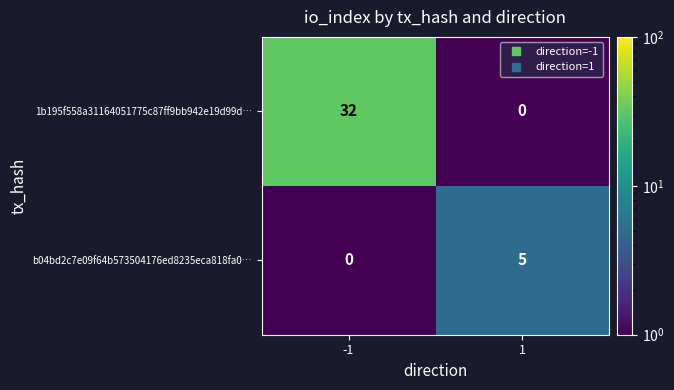

Is it true that b04bd2c7e09f64b573504176ed8235eca818fa0… equals 3 at -1?

False